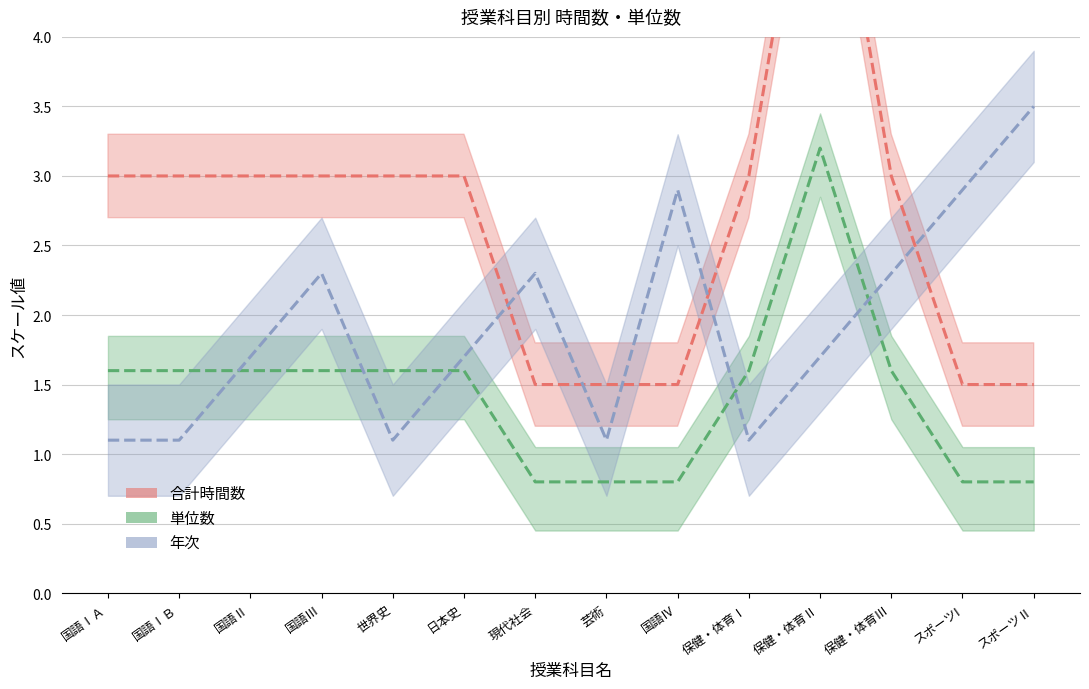

Is it true that 合計時間数 equals 1.5 at スポーツⅡ?

True